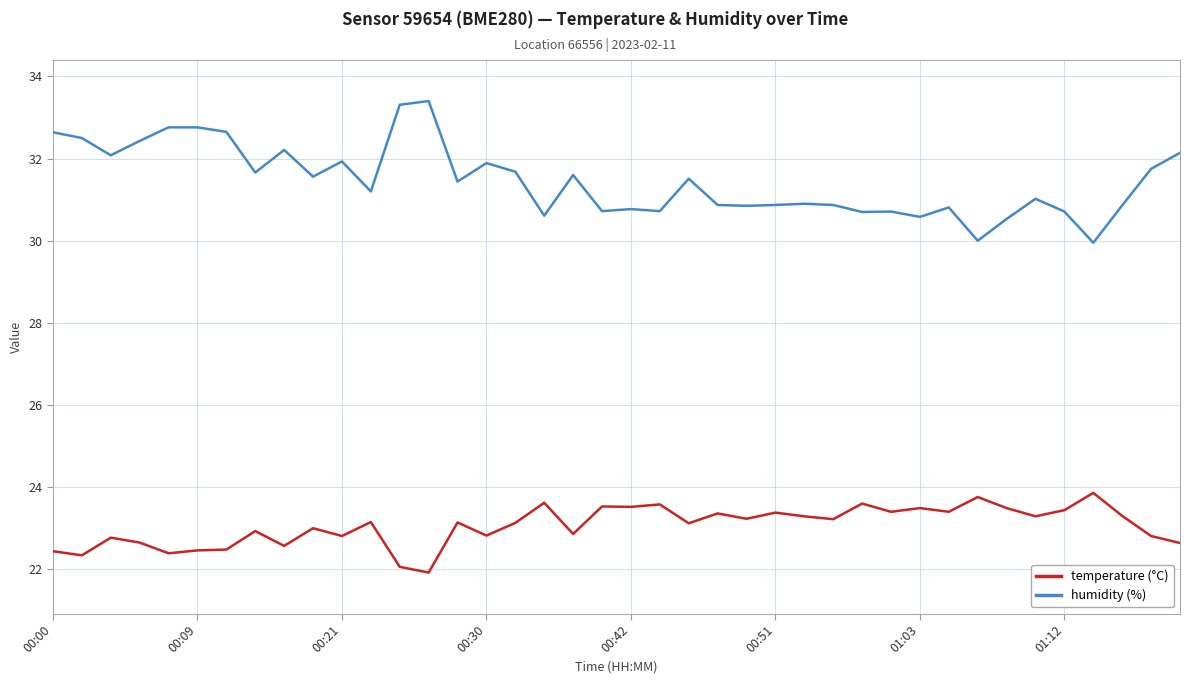

How many lines are shown in the chart?

2